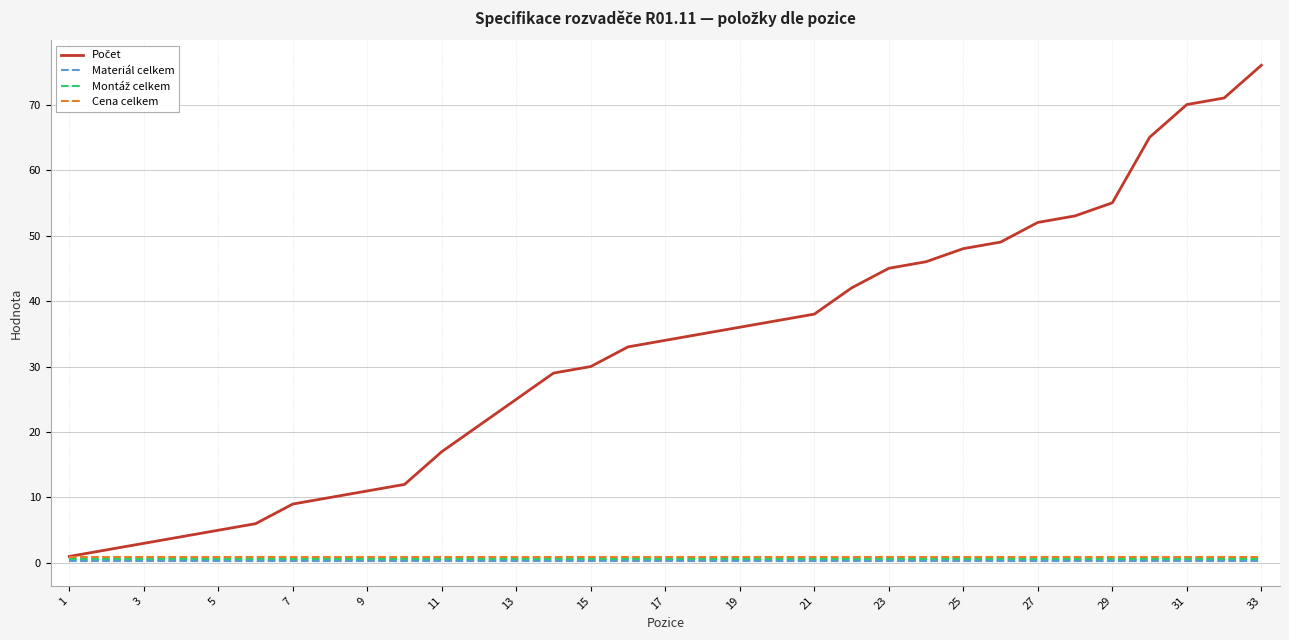

At which label does Materiál celkem reach its minimum?

1